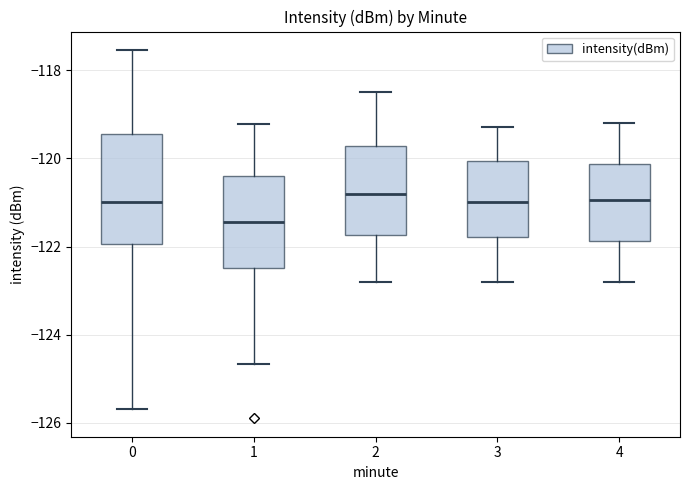

Reading left to right, read every box against the y-axis: the position of its median line, the range the box covers, and the ends of its whiskers. The values are not printed on the chart, so give them approximately, as read against the axis.

0: median -121.0, box -122.0 to -119.4, whiskers -125.6 to -117.6
1: median -121.4, box -122.4 to -120.4, whiskers -124.6 to -119.2
2: median -120.8, box -121.8 to -119.8, whiskers -122.8 to -118.4
3: median -121.0, box -121.8 to -120.0, whiskers -122.8 to -119.2
4: median -121.0, box -121.8 to -120.2, whiskers -122.8 to -119.2